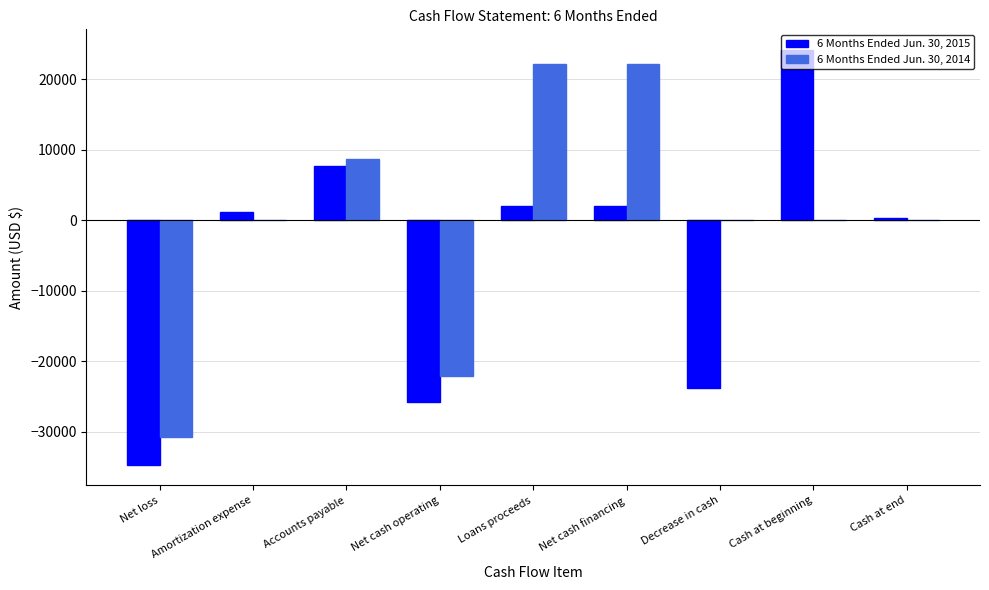

Is it true that 6 Months Ended Jun. 30, 2014 equals 23735 at Decrease in cash?

False